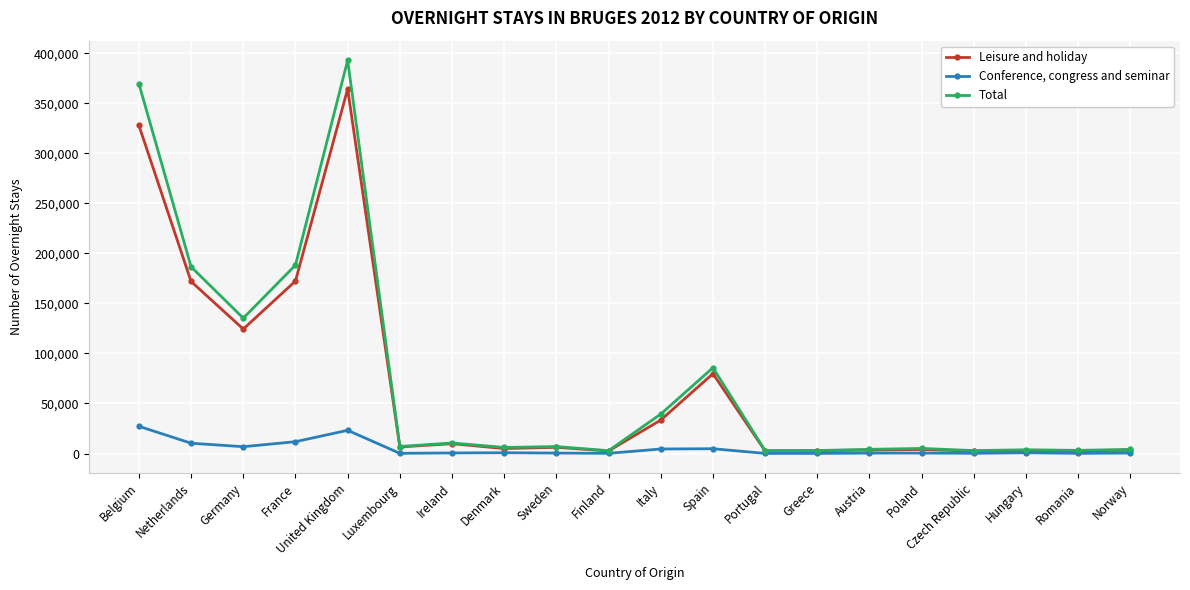

Read the Conference, congress and seminar value at United Kingdom.

23196